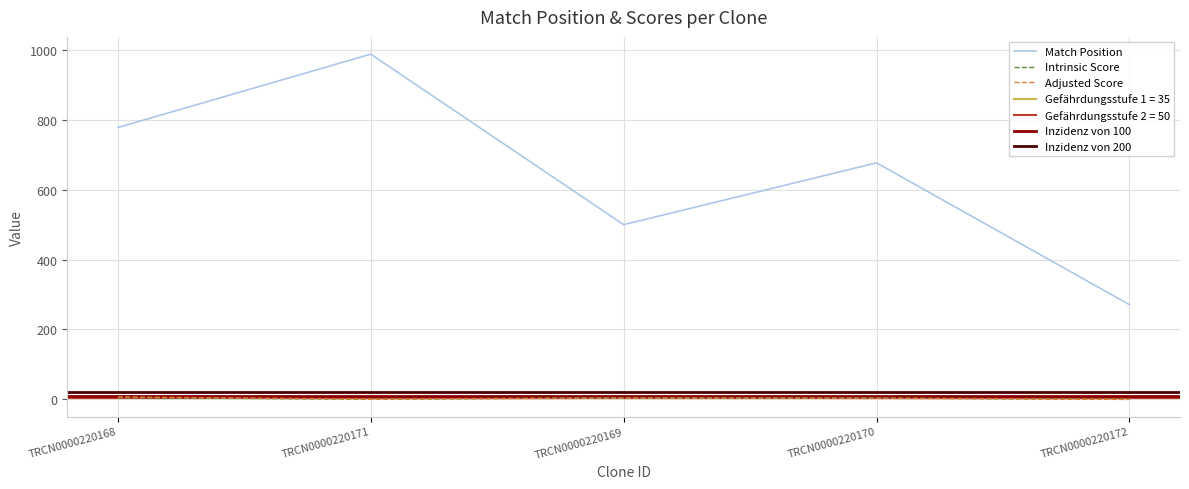

Between TRCN0000220172 and TRCN0000220169, which is larger?

TRCN0000220169